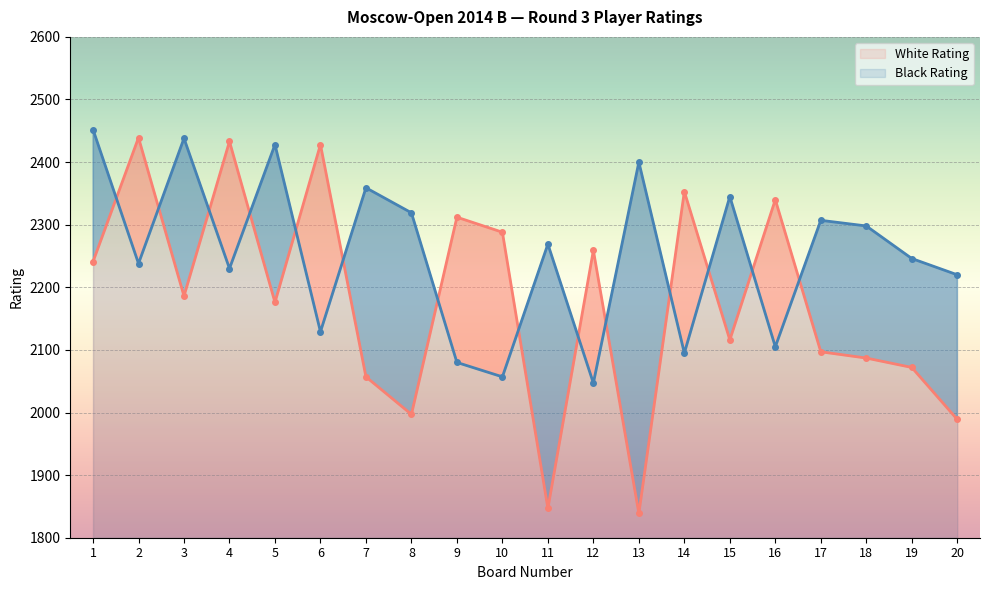

What is the difference between the second highest and second lowest values in the Black Rating series?

381